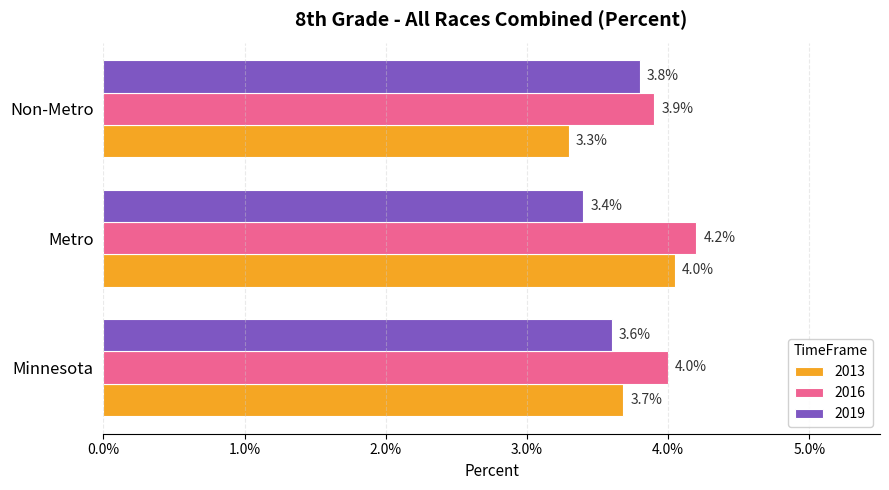

What are all the series names shown in the legend?

2013, 2016, 2019